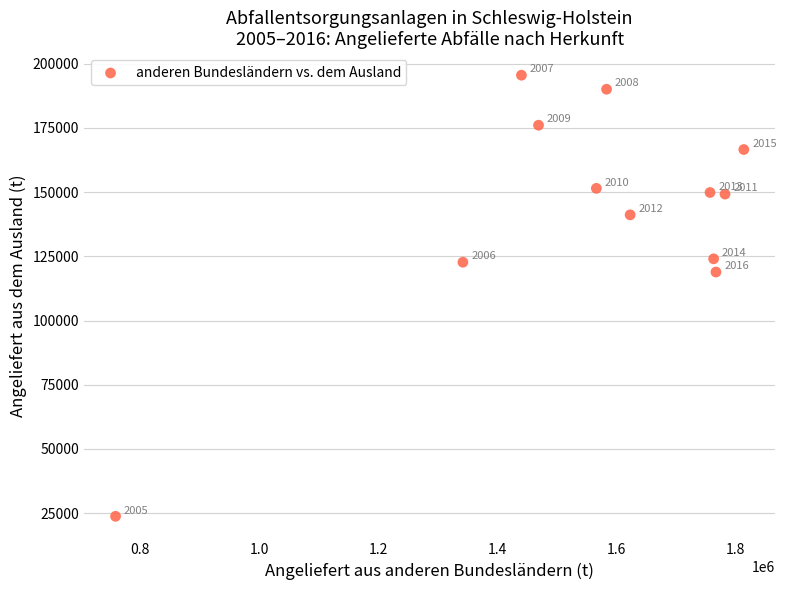

What is the range of X values (max minus min)?

1056162.9